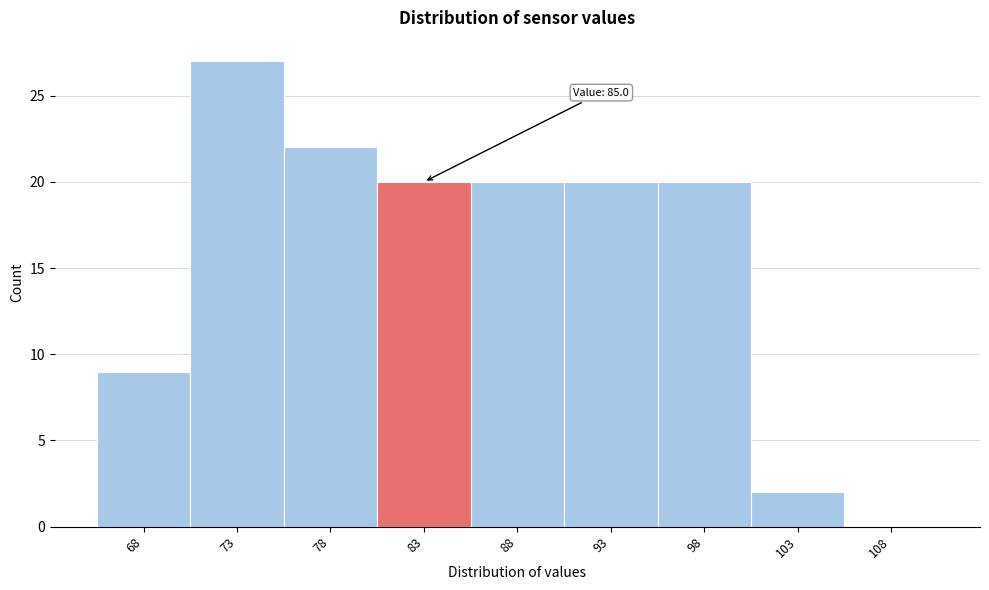

Reading right to left, list all the values displayed in this chart.

108=0	103=2	98=20	93=20	88=20	83=20	78=22	73=27	68=9